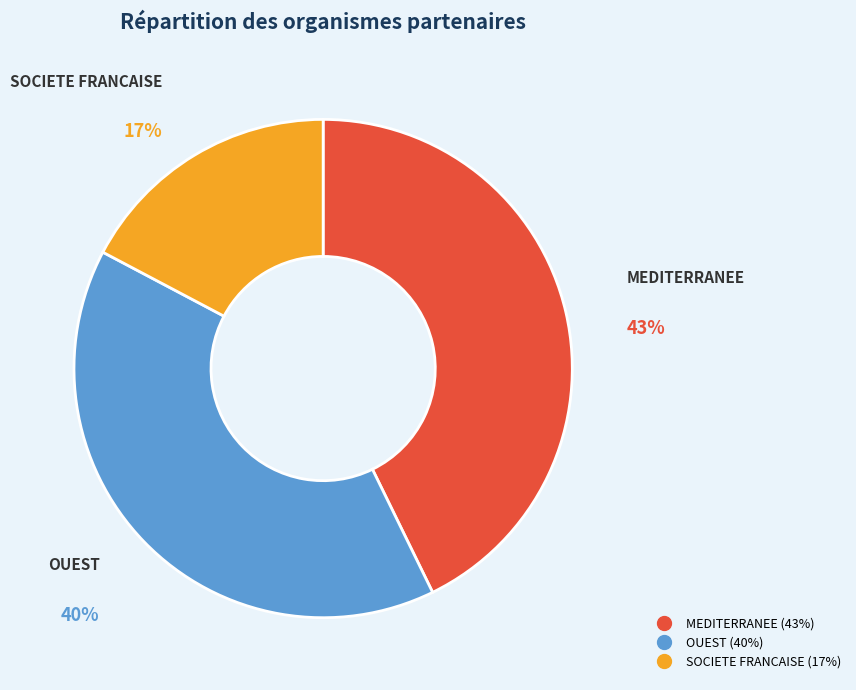

Does any single category account for the majority?

No